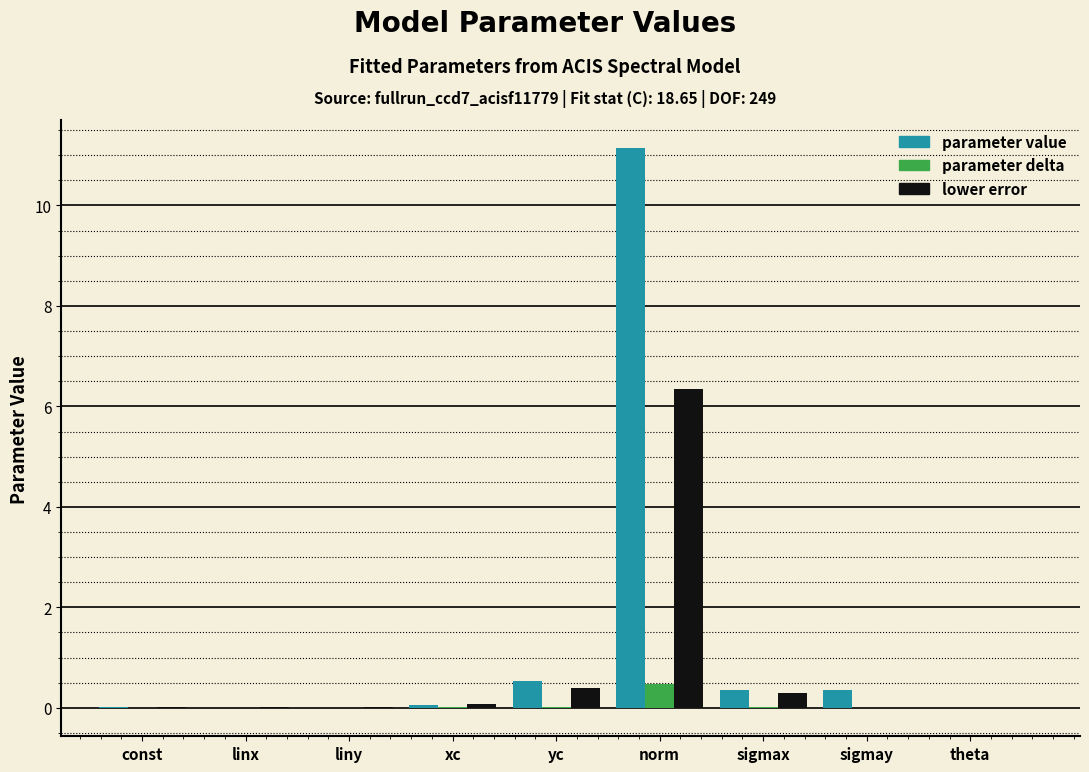

At which category is the sum across all series the highest?

norm